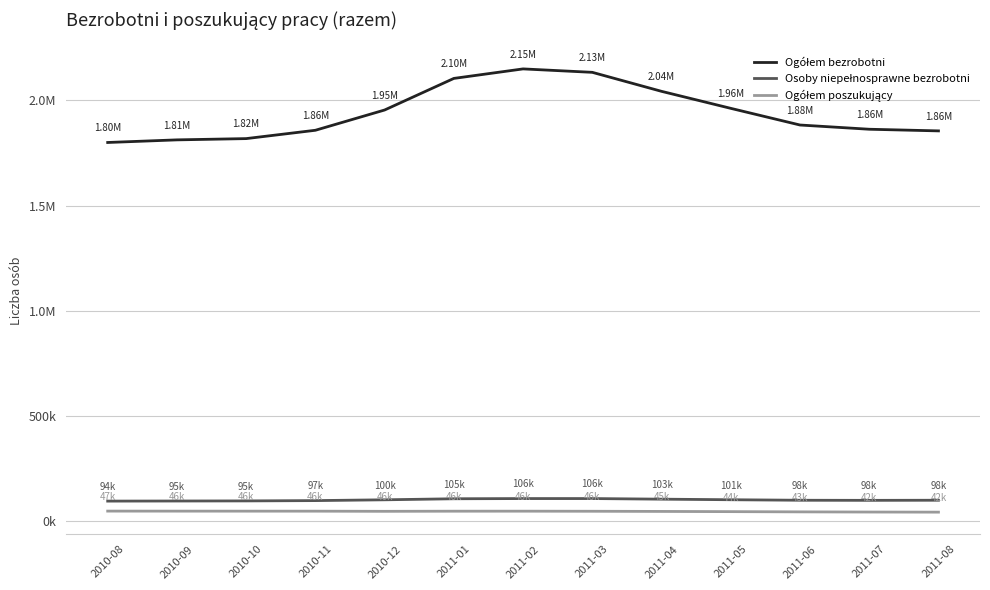

Is this an area chart (filled region under the line)?

No